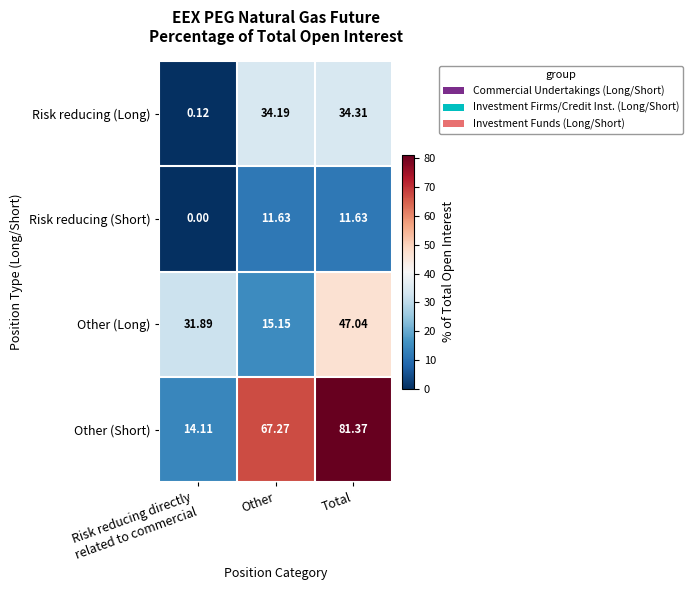

Rank the series by their maximum value, from lowest to highest.

Risk reducing (Short), Risk reducing (Long), Other (Long), Other (Short)